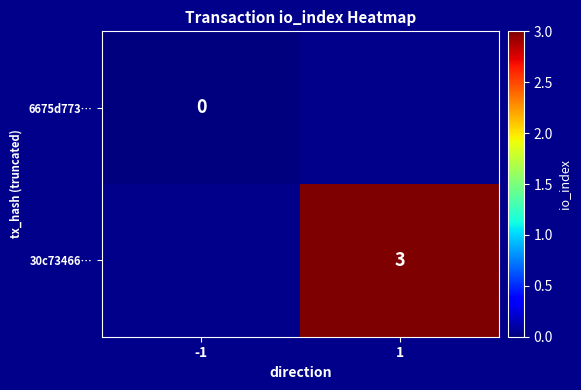

The value of 30c73466… at 1 is 5. True or false?

False